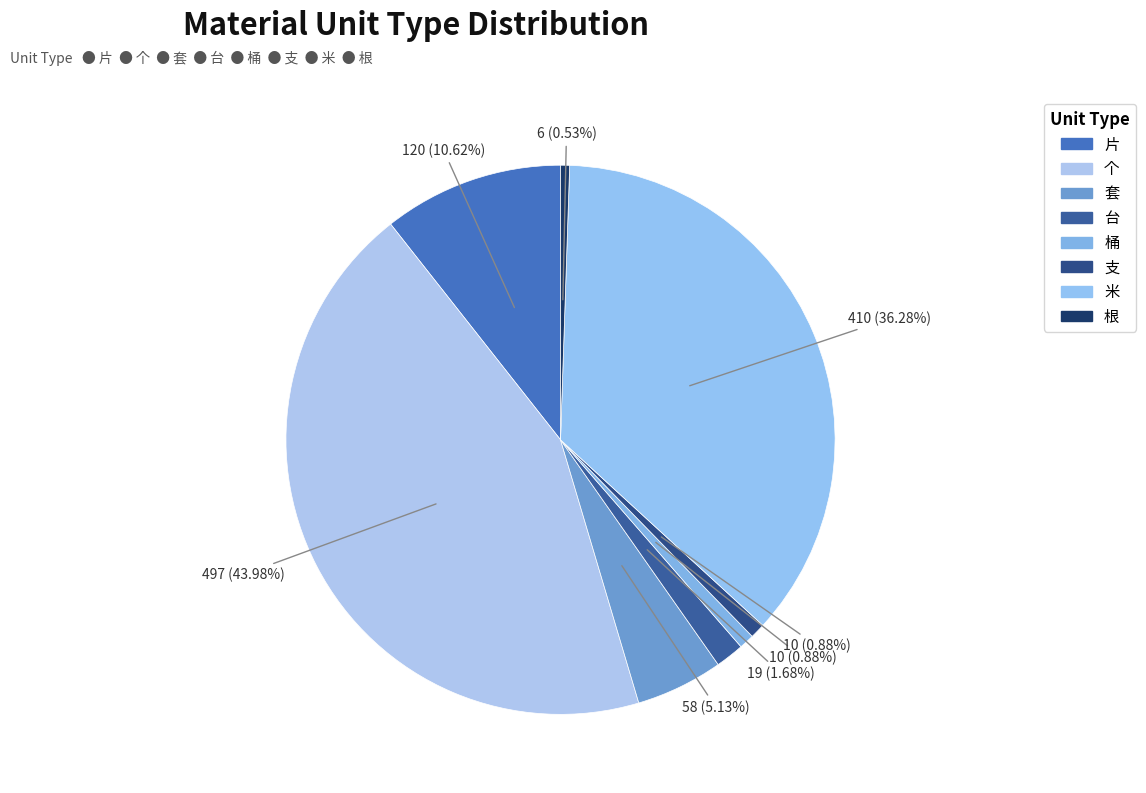

Is there any slice that represents more than half of the pie?

No